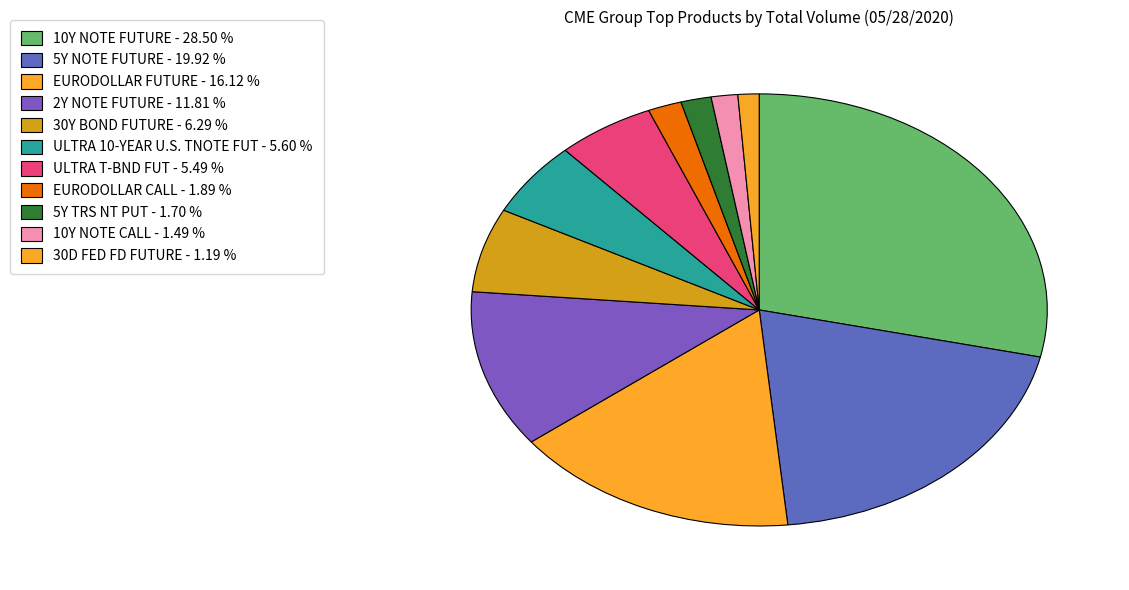

Does EURODOLLAR FUTURE account for over 50% of the chart?

No